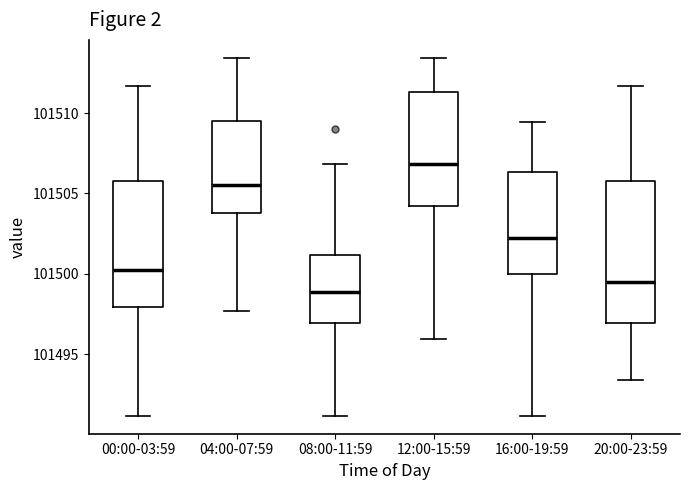

Comparing the boxes themselves (not the whiskers), which one is the tallest?

20:00-23:59